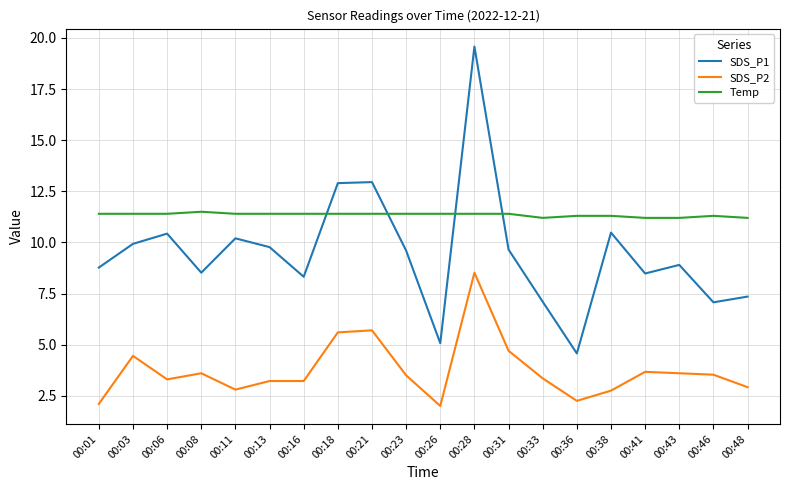

What is the minimum value for Temp?

11.2